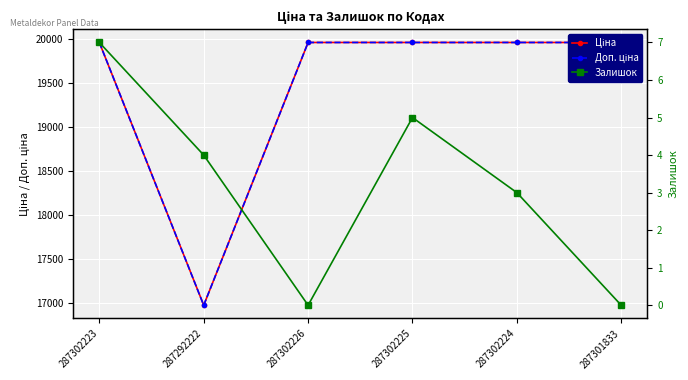

Which category has the highest value across all series?

287302223